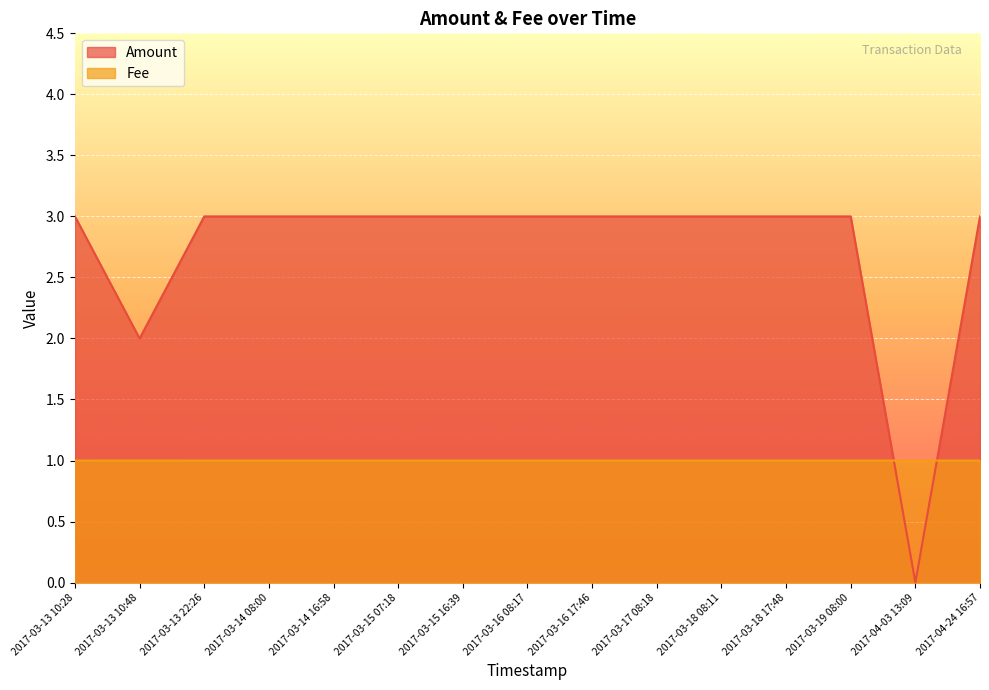

The value of Fee at 2017-03-15 16:39 is 1.4. True or false?

False